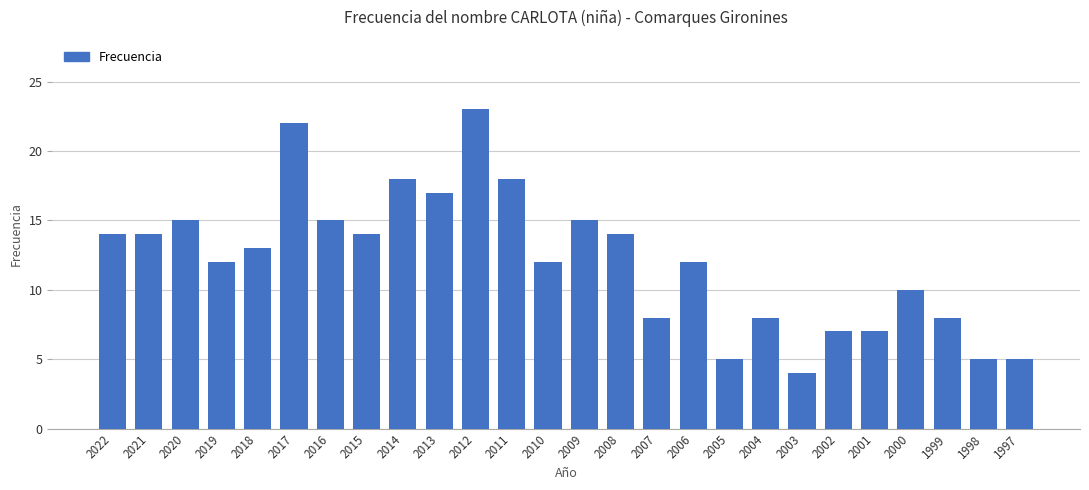

What is the smallest value displayed?

4